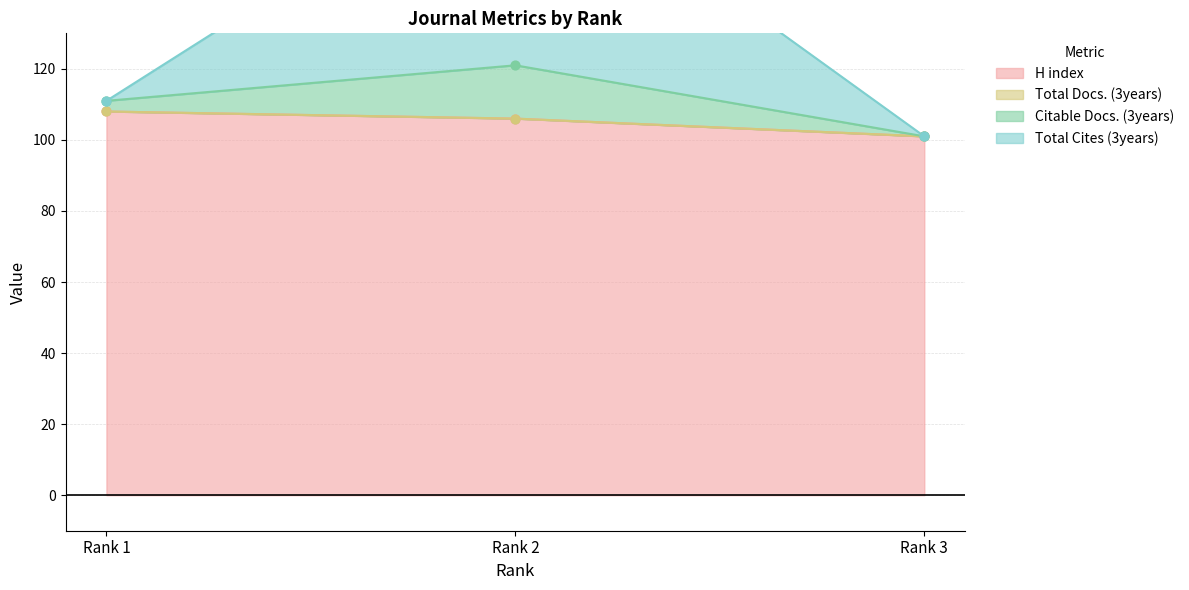

Which series contains the highest Y value?

Citable Docs. (3years)